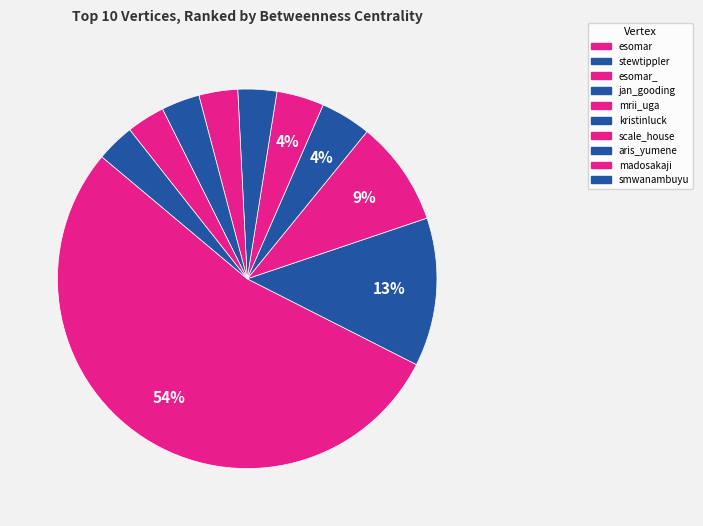

Is it true that mrii_uga is 4% of the pie?

True